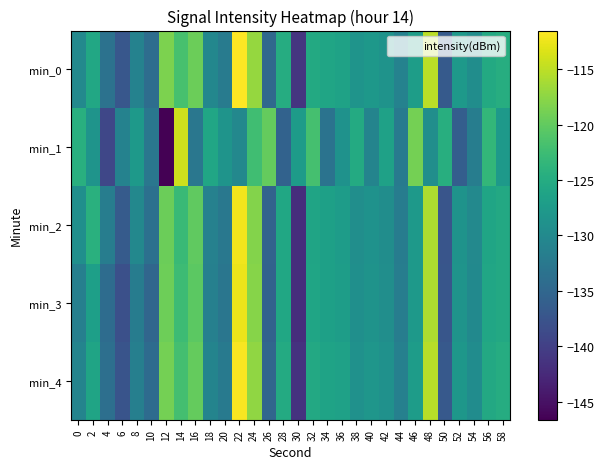

Count the number of data series in this chart.

5